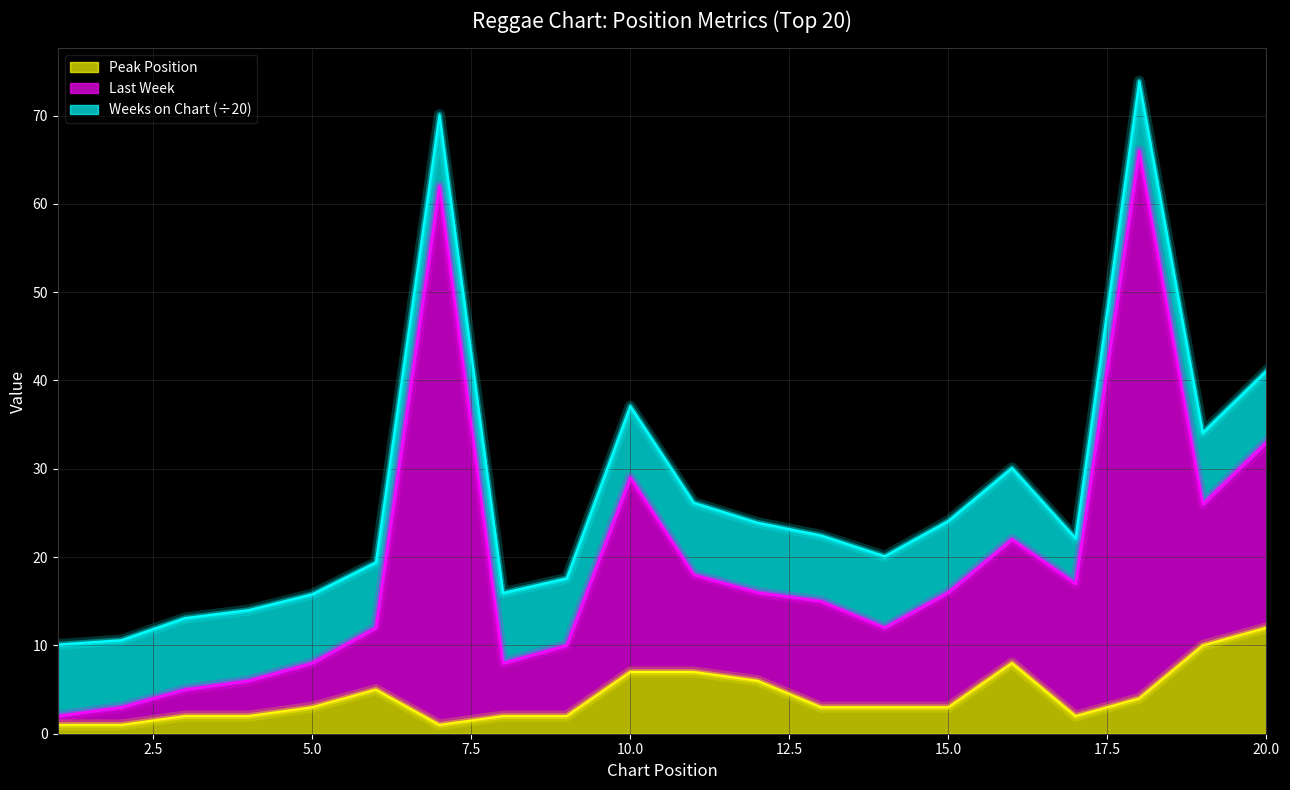

True or false: Peak Position and Last Week intersect in this chart.

False